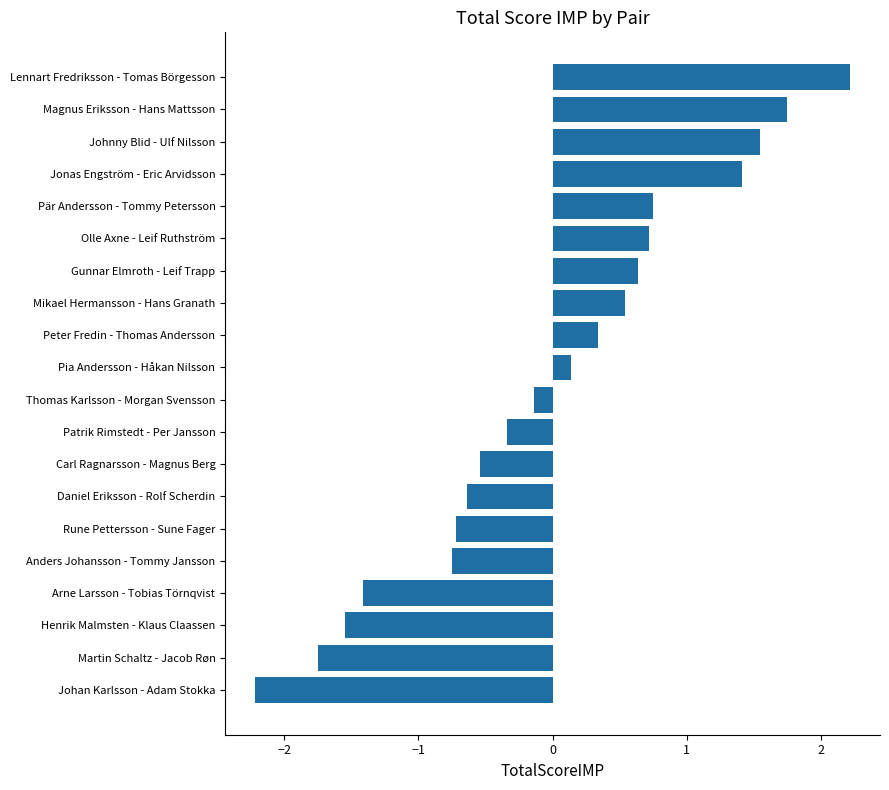

How many values exceed 0?

10